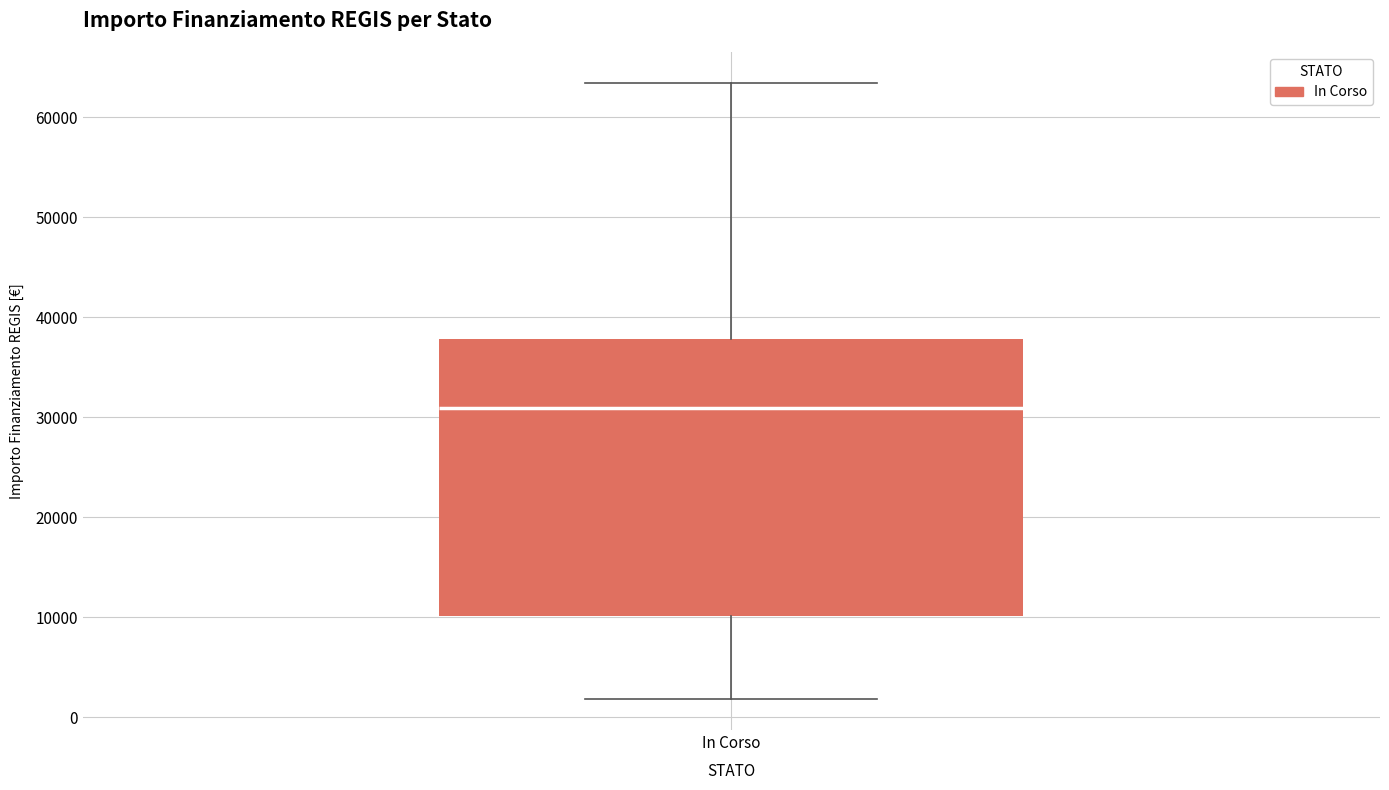

Where does the upper whisker of the box for In Corso end on the y-axis? The values are not printed on the chart, so give them approximately, as read against the axis.

63000